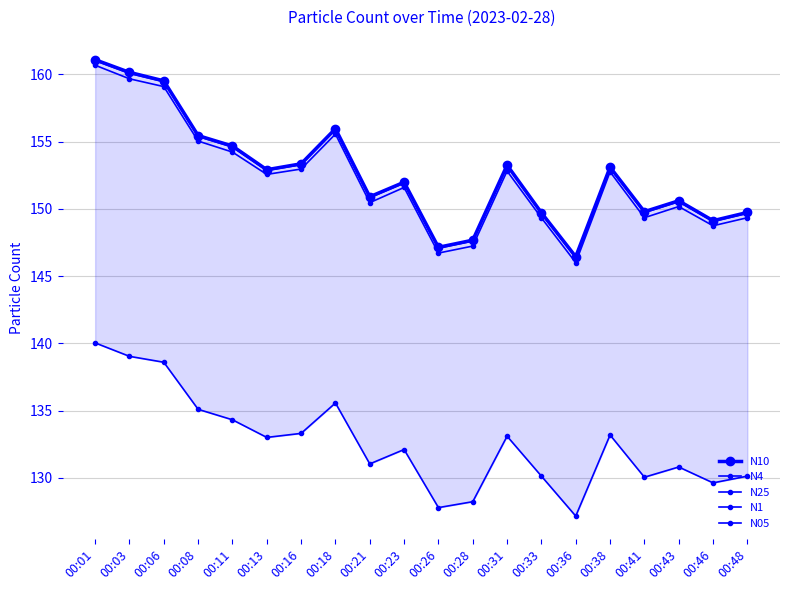

Where is the first local maximum for N1?

00:18